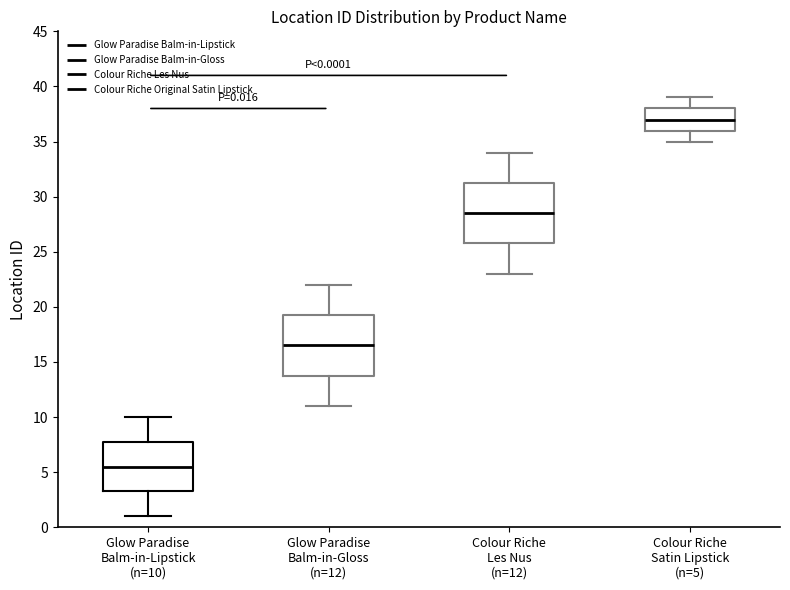

Which box has the highest median line?

Colour Riche Satin Lipstick (n=5)